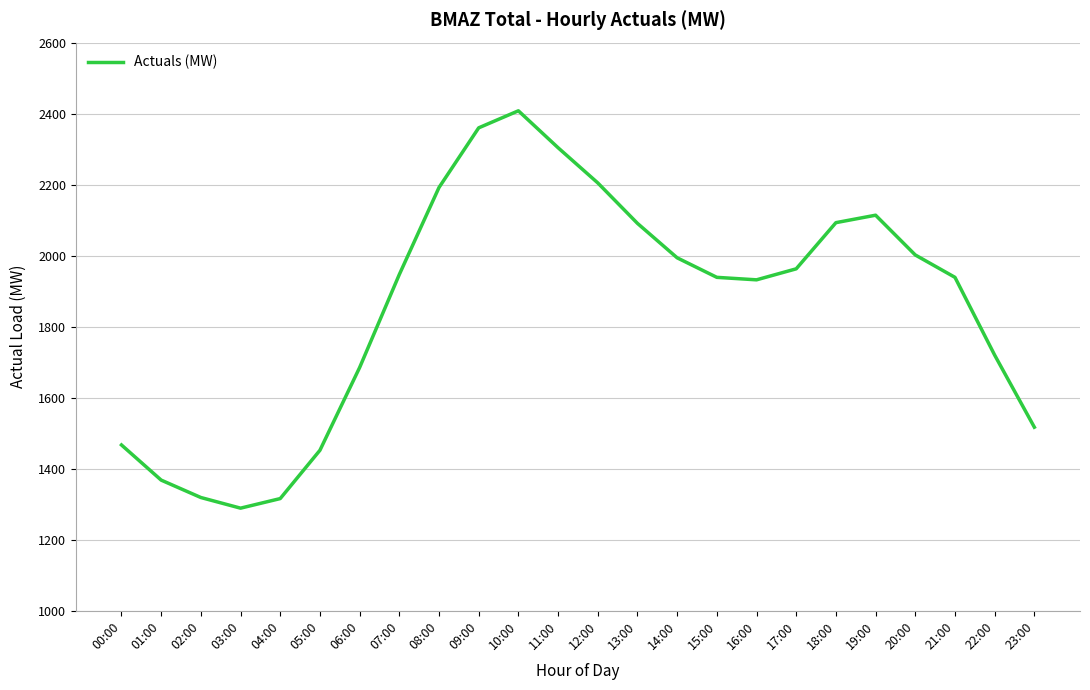

The chart shows a value of 1890 at 02:00. True or false?

False